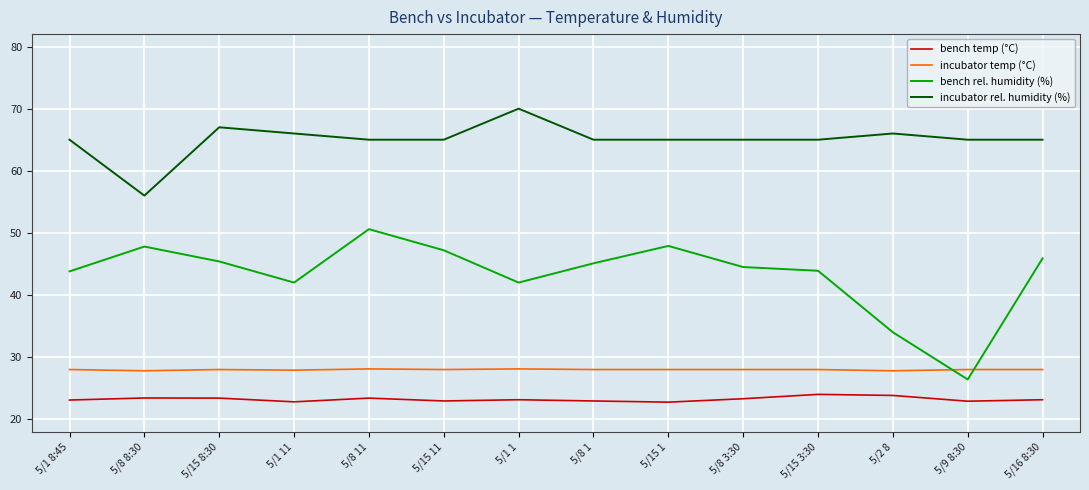

The bench temp (°C) series shows 22.8 at 5/15 1. True or false?

True